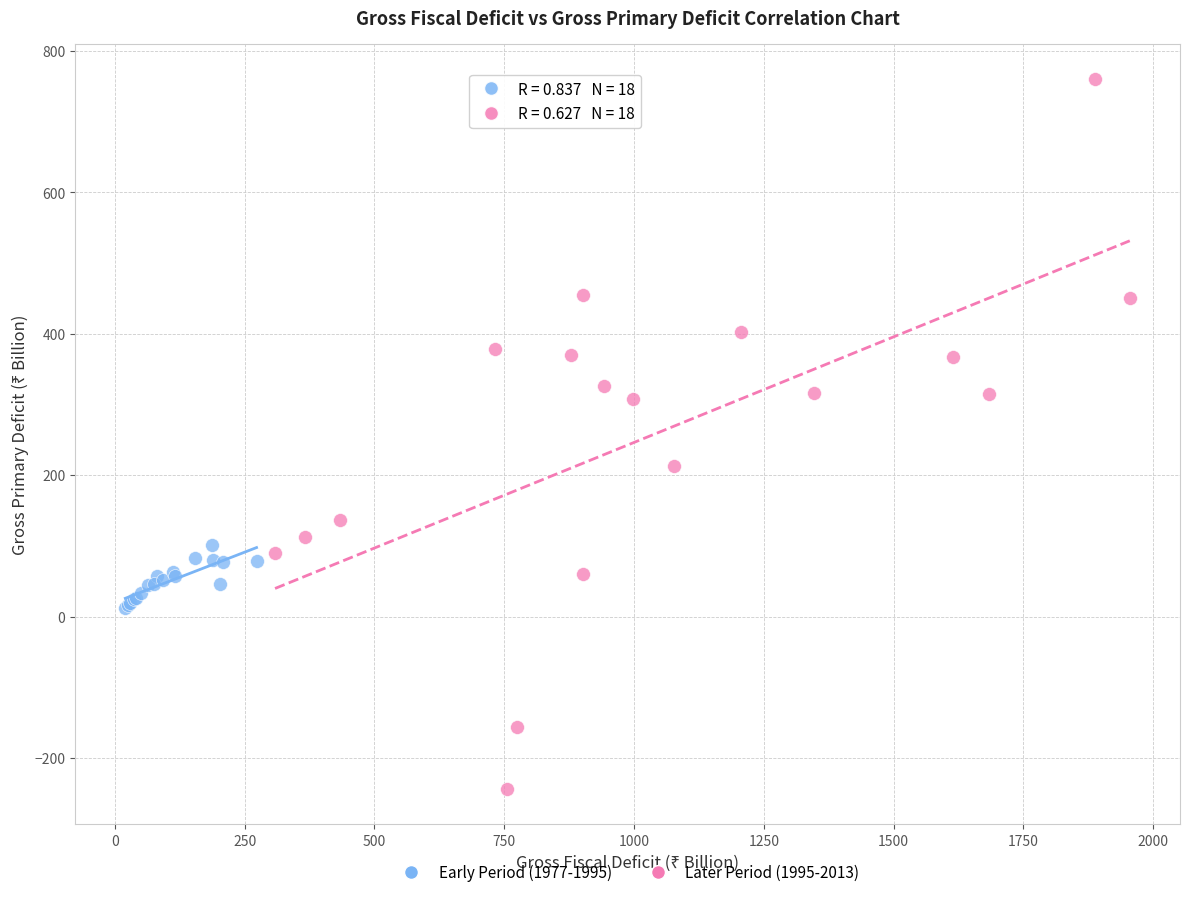

Which series has the widest spread of Y values?

Later Period (1995-2013)